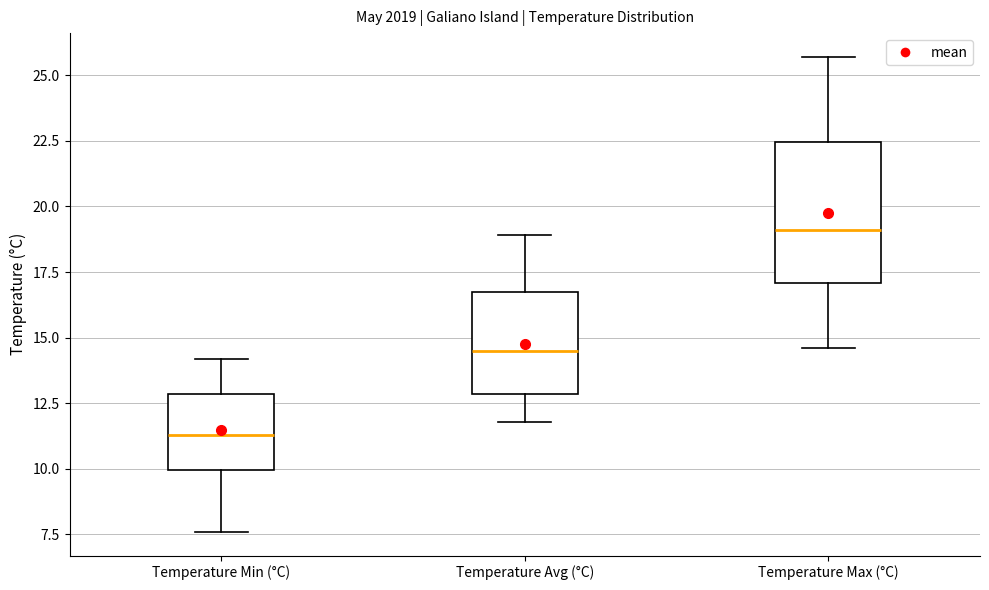

Reading left to right, transcribe this box plot: for each box, give where its median line is, the range the box spans, and where its two whiskers end, as read against the y-axis. The values are not printed on the chart, so give them approximately, as read against the axis.

Temperature Min (°C): median 11.5, box 10.0 to 13.0, whiskers 7.5 to 14.0
Temperature Avg (°C): median 14.5, box 13.0 to 17.0, whiskers 12.0 to 19.0
Temperature Max (°C): median 19.0, box 17.0 to 22.5, whiskers 14.5 to 25.5